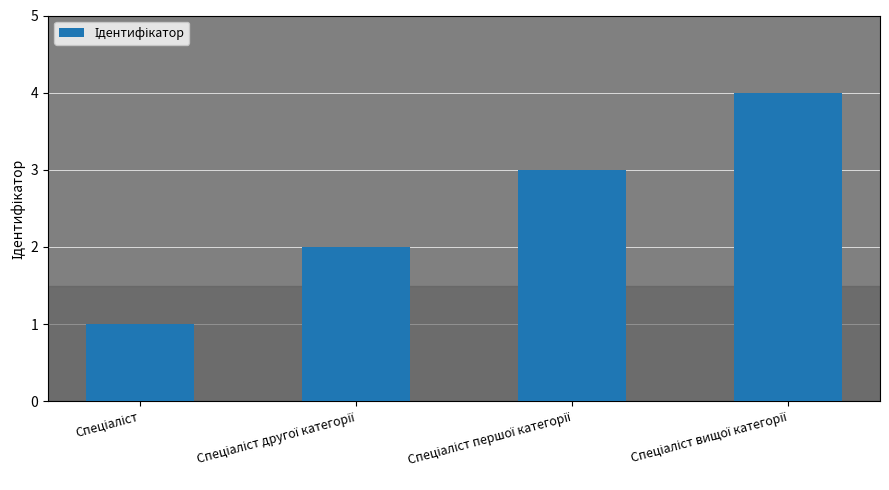

What is the difference between the maximum and minimum values?

3